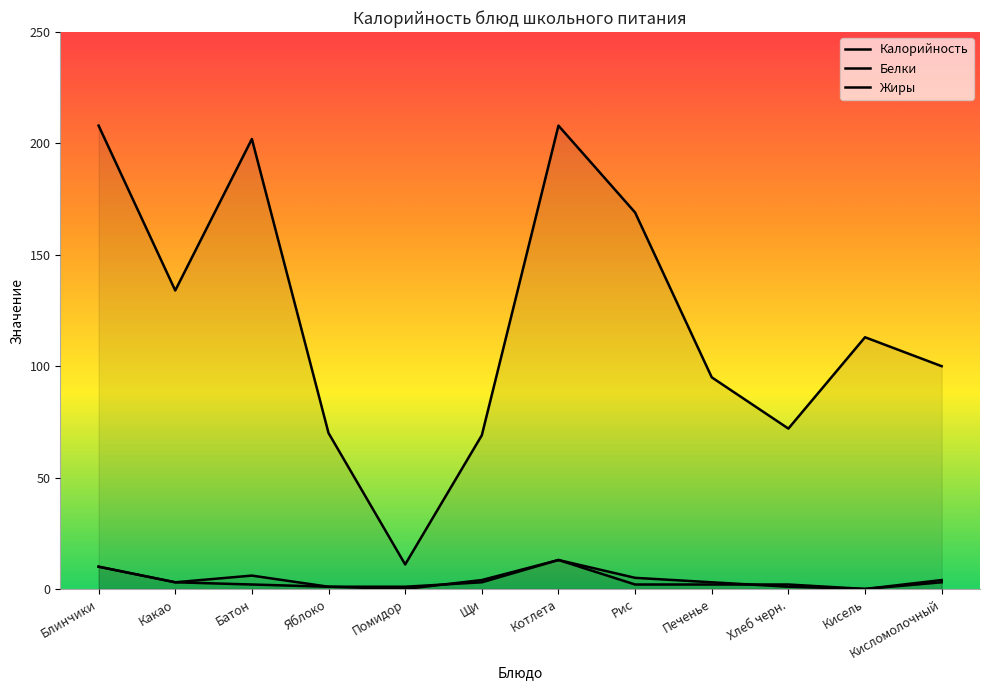

Which category has the lowest value in the Белки series?

Кисель